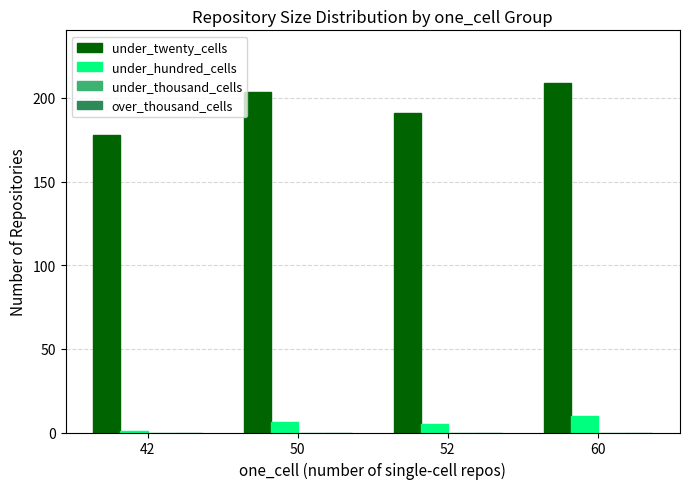

True or false: under_hundred_cells has a value of 1.0 at 42.

True